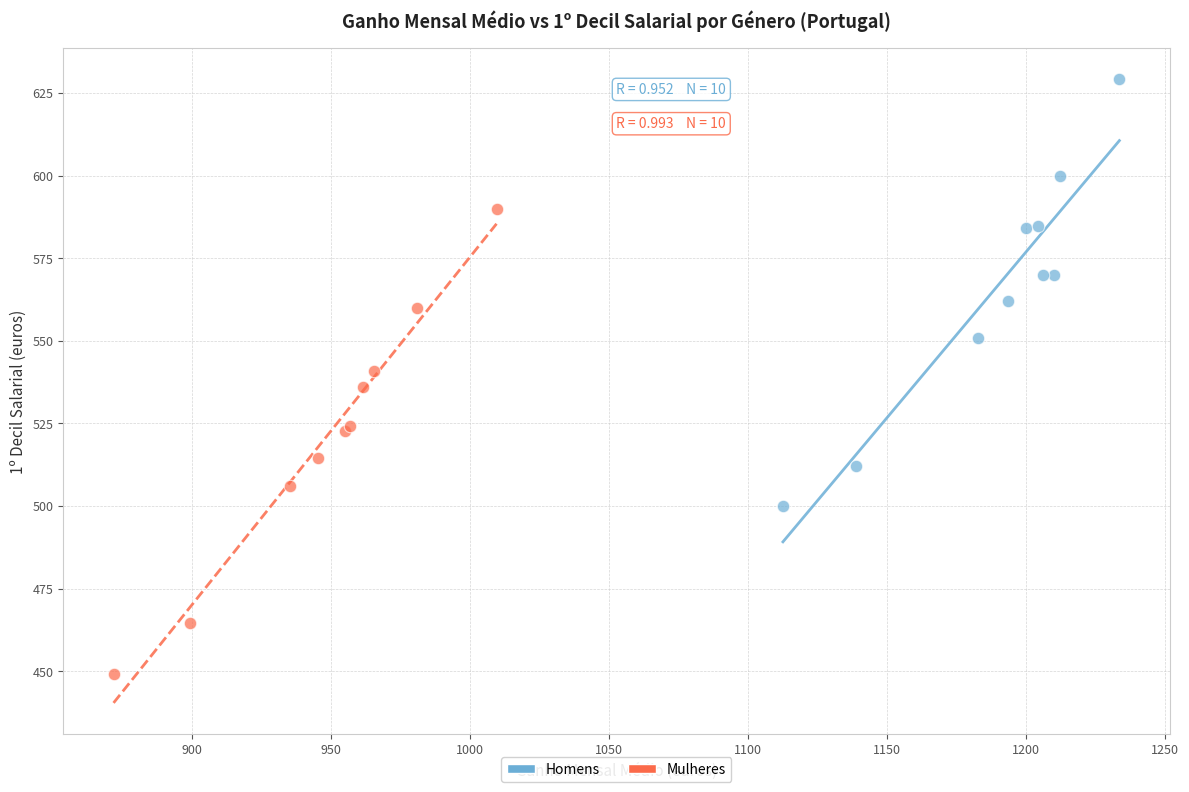

Which series contains the highest Y value?

Homens